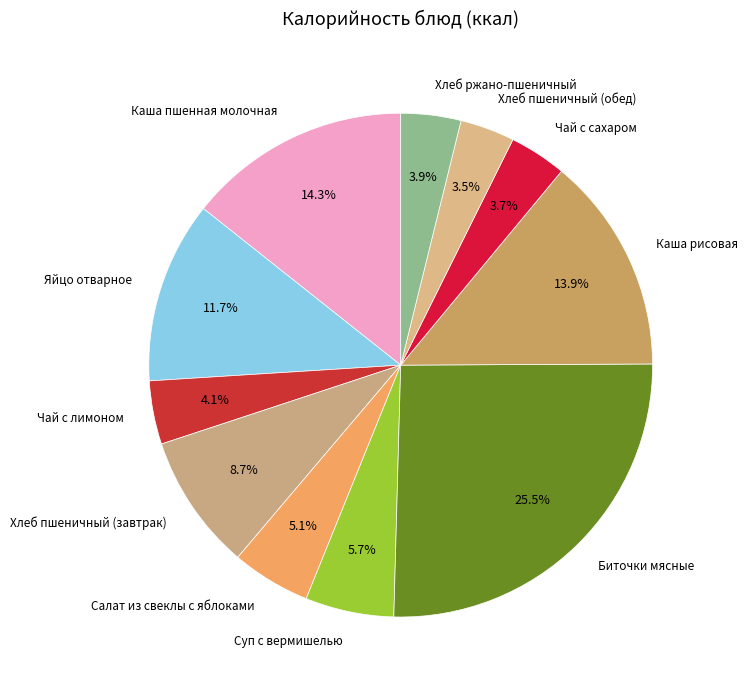

True or false: Каша рисовая accounts for 20% of the total.

False